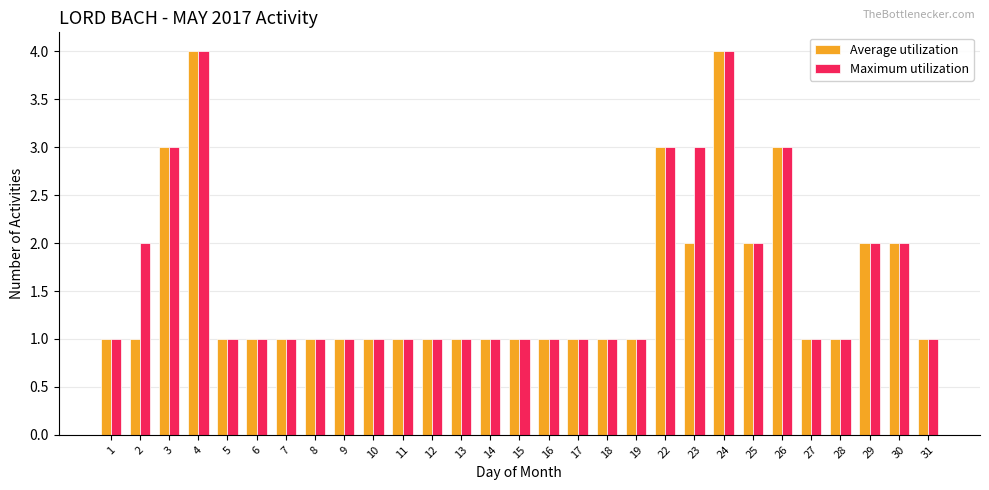

What is the maximum value shown in the chart?

4